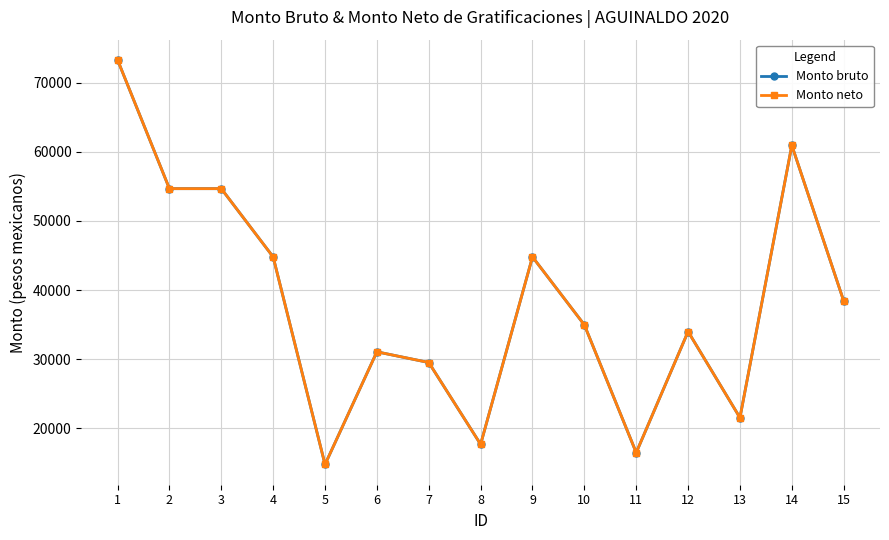

Reading left to right, list all the values displayed in this chart.

Monto bruto: 1=73320.7	2=54675.3	3=54675.3	4=44792.7	5=14734.7	6=31050.7	7=29503.1	8=17656.1	9=44792.7	10=34953.3	11=16448.0	12=33983.1	13=21508.3	14=60946.8	15=38411.4
Monto neto: 1=73320.7	2=54675.3	3=54675.3	4=44792.7	5=14734.7	6=31050.7	7=29503.1	8=17656.1	9=44792.7	10=34953.3	11=16448.0	12=33983.1	13=21508.3	14=60946.8	15=38411.4